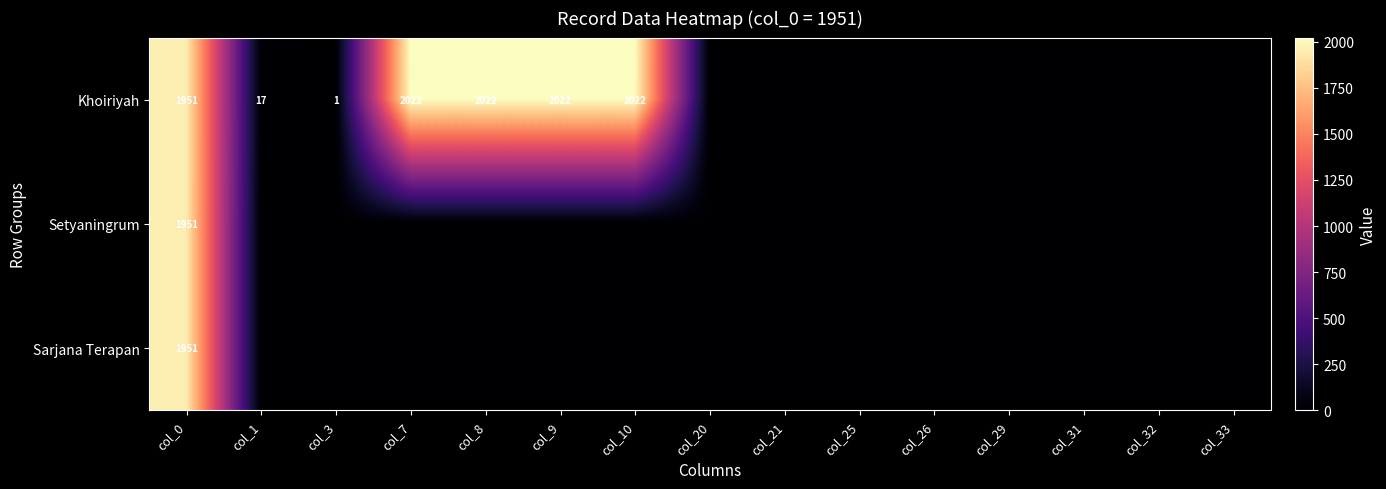

The value of Khoiriyah at col_0 is 874. True or false?

False